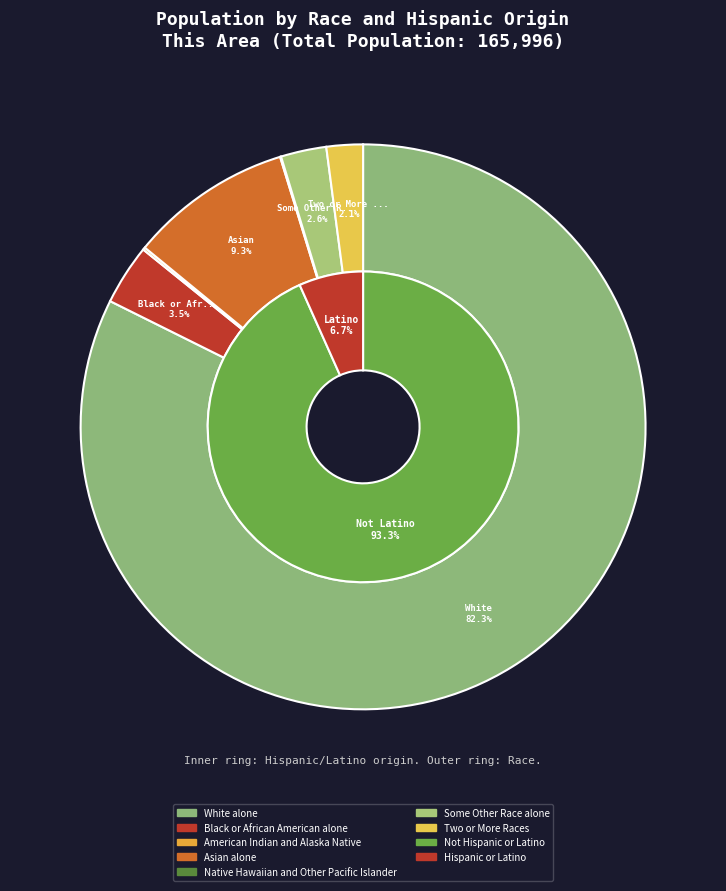

Is there any slice that represents more than half of the pie?

Yes